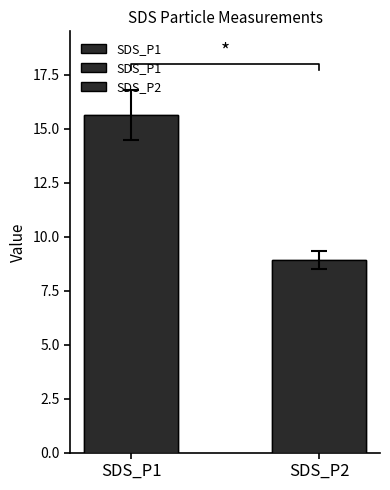

What is the greatest value displayed?

15.6